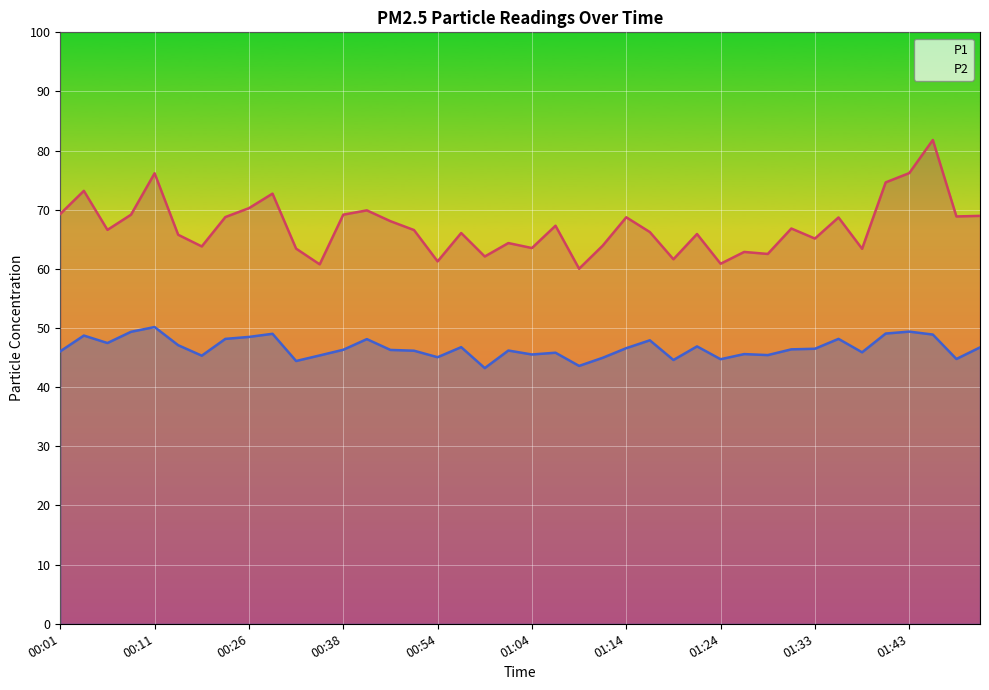

What is the smallest value displayed?

43.2